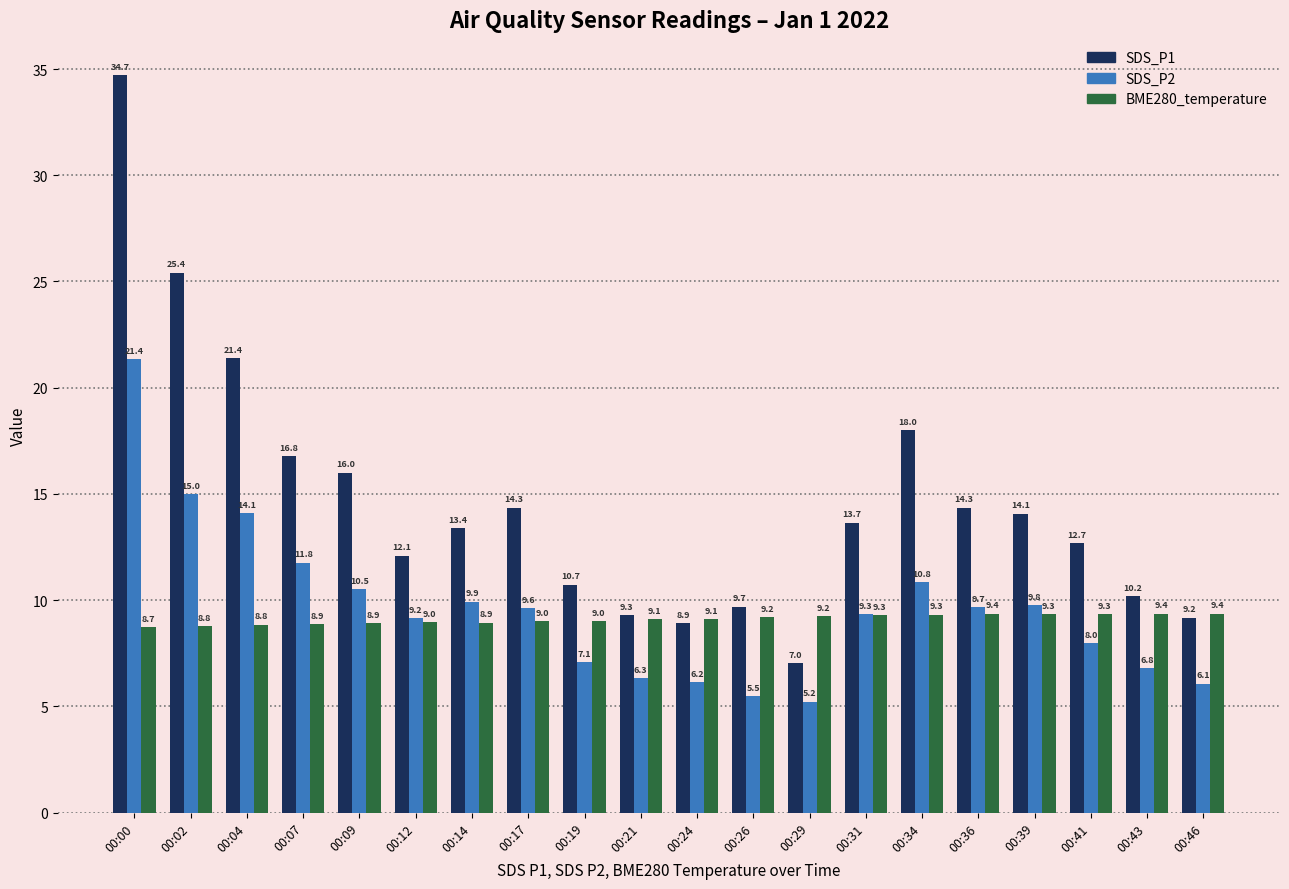

List the series in order of their peak value, highest first.

SDS_P1, SDS_P2, BME280_temperature